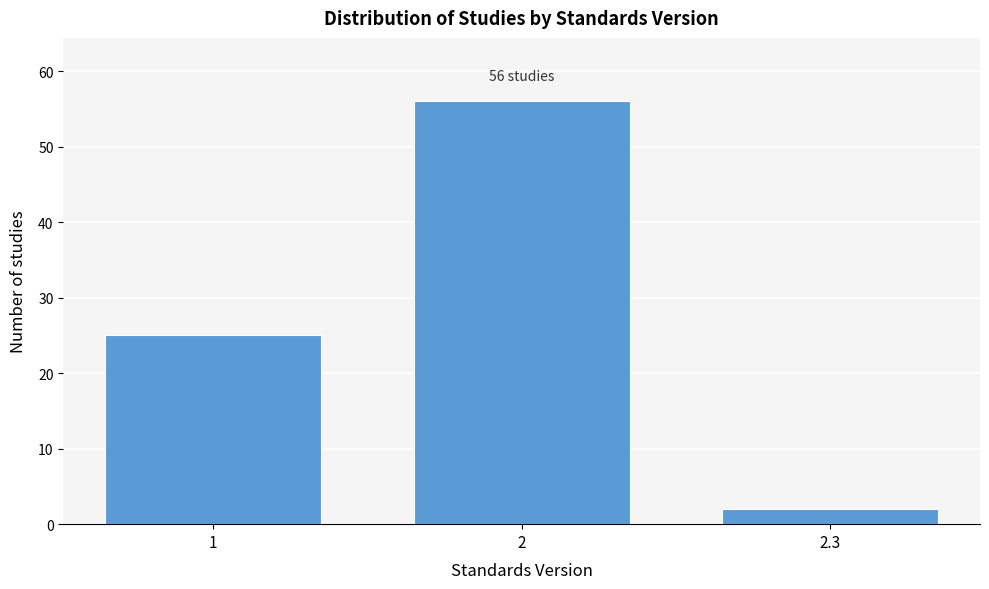

Reading left to right, extract all data points from this chart.

25	56	2